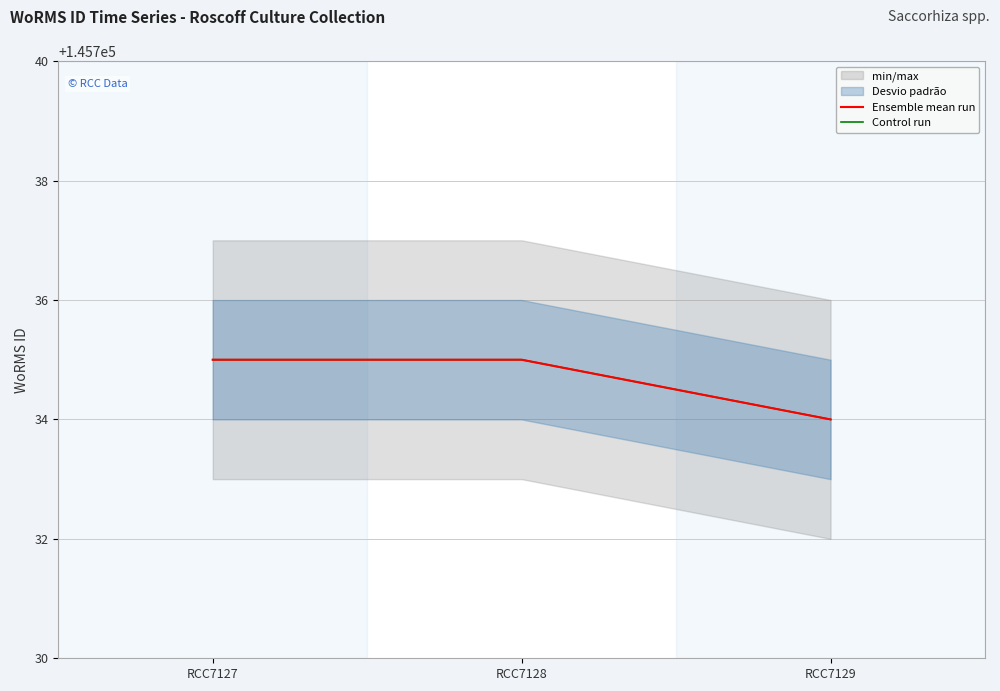

What is the sum of all Ensemble mean run values?

437204